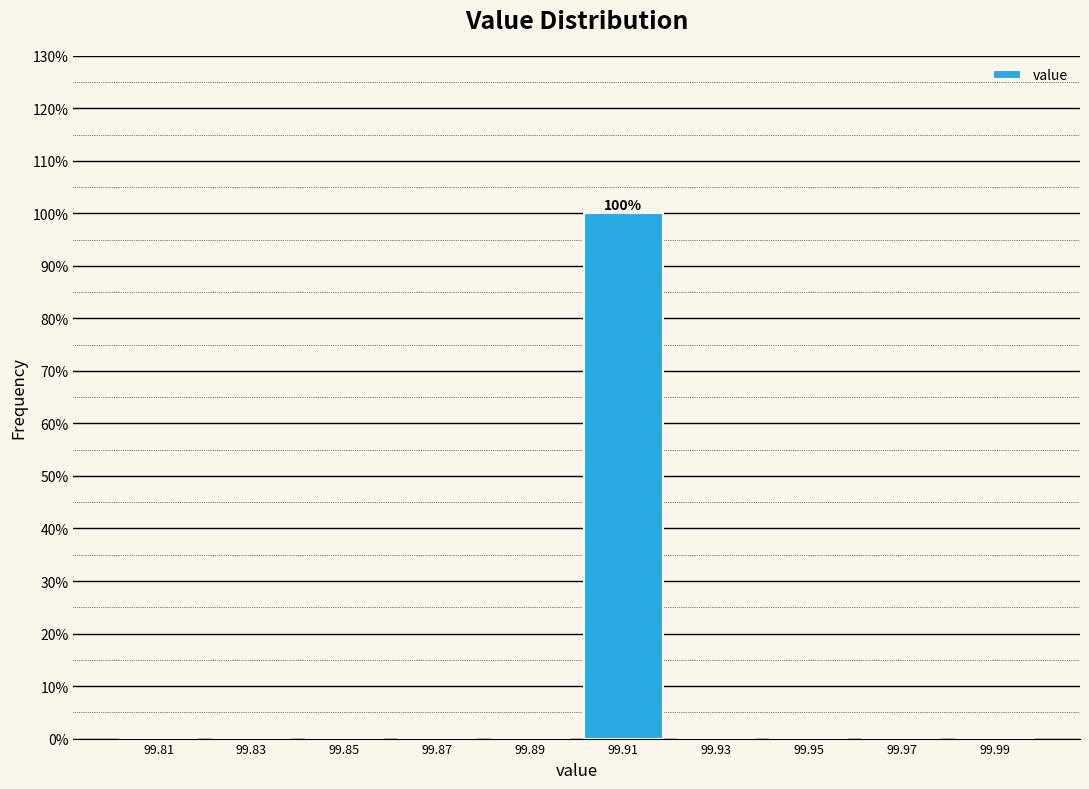

Which range on the x-axis has the tallest bar?

99.90 to 99.92